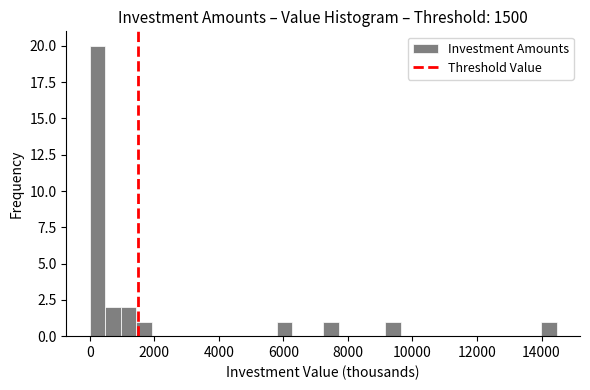

Read against the x-axis, roughly where is the centre of the tallest bar?

200